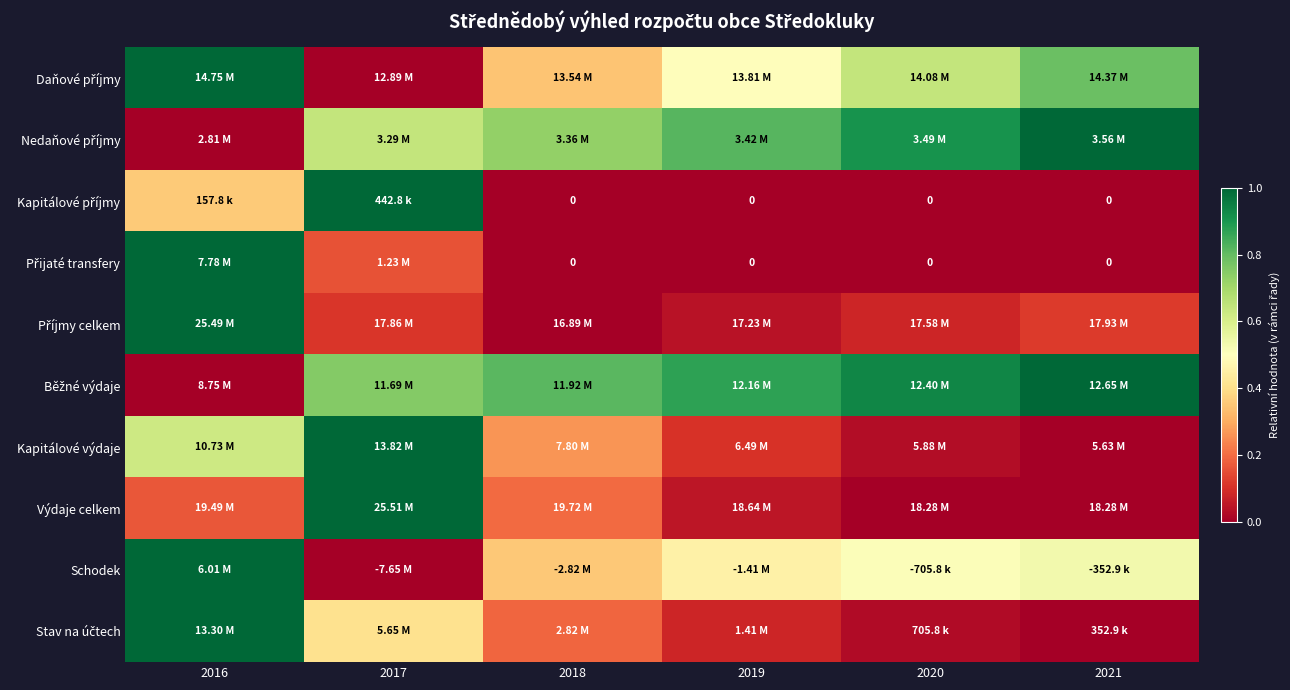

The Stav na účtech series shows 0.0 at 2020. True or false?

False